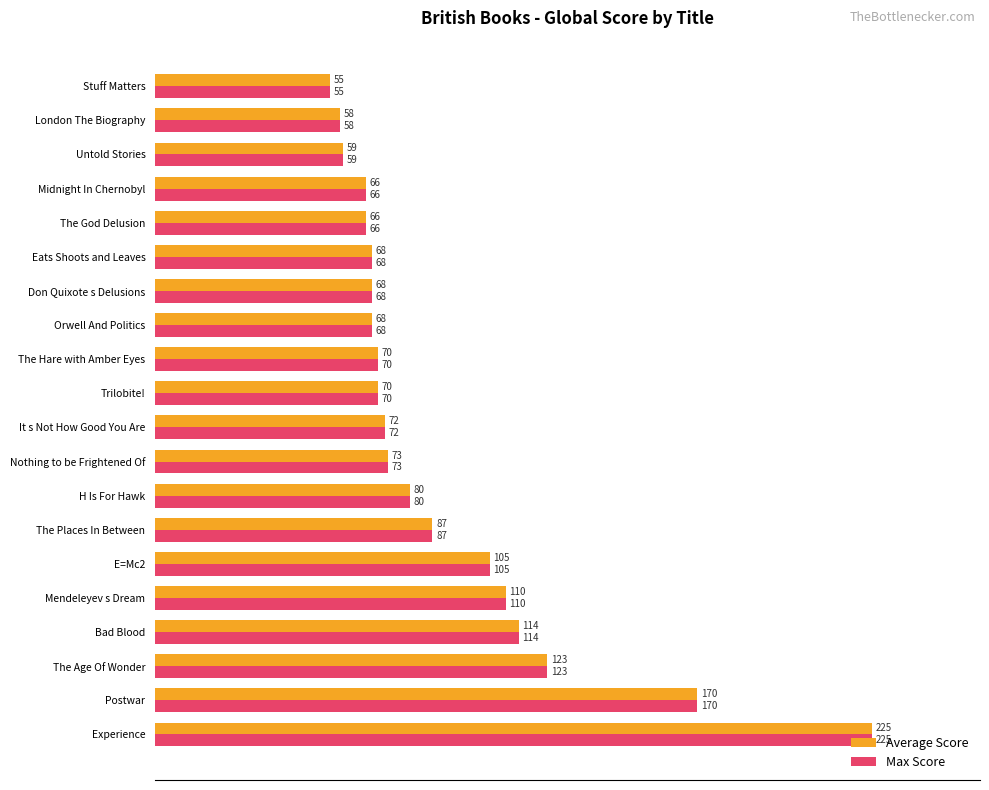

What are all the series names shown in the legend?

Average Score, Max Score